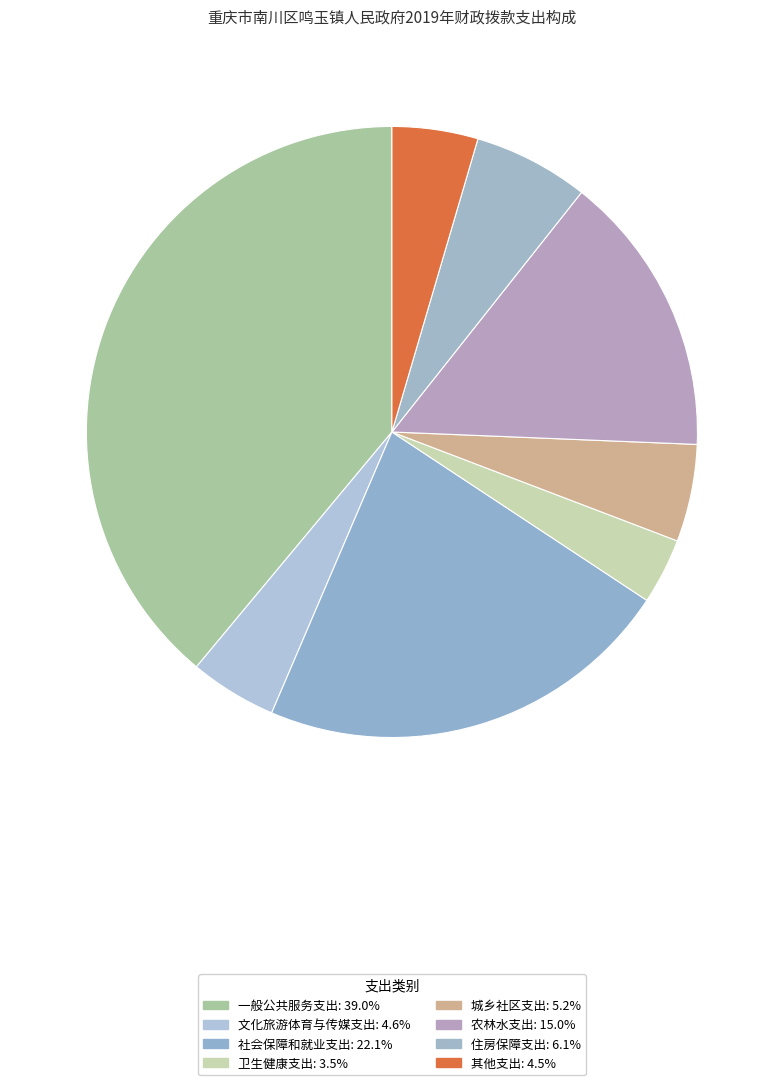

Is the sum of 其他支出 and 一般公共服务支出 greater than half?

No